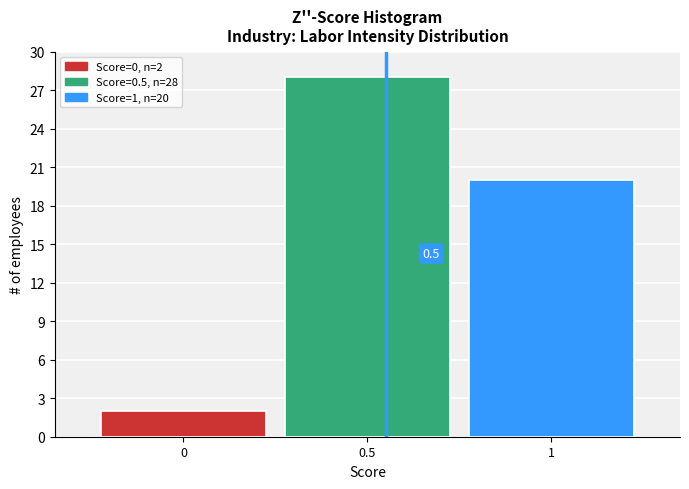

Over which range of the x-axis is the bar tallest?

0.25 to 0.75